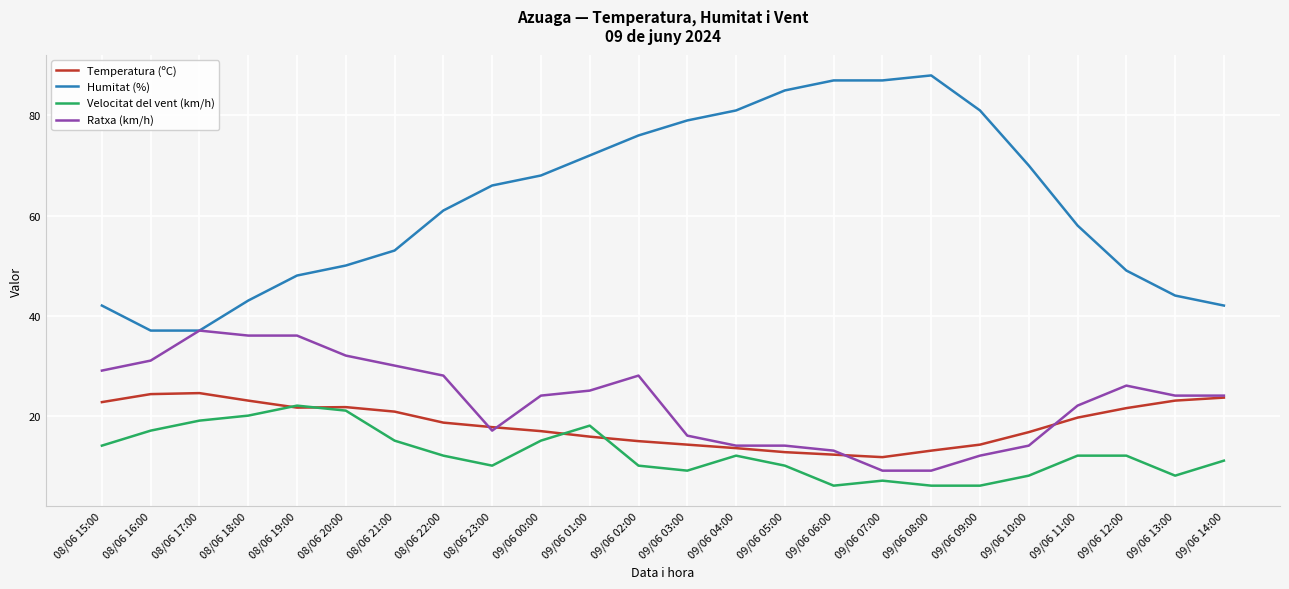

At which label is Velocitat del vent (km/h) closest to 14?

08/06 15:00